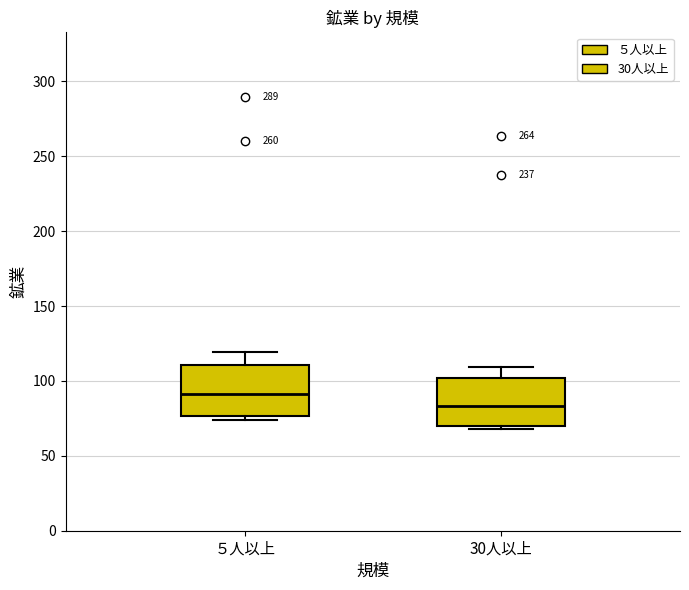

Where is the upper edge of the box for 30人以上 on the y-axis? The values are not printed on the chart, so give them approximately, as read against the axis.

100